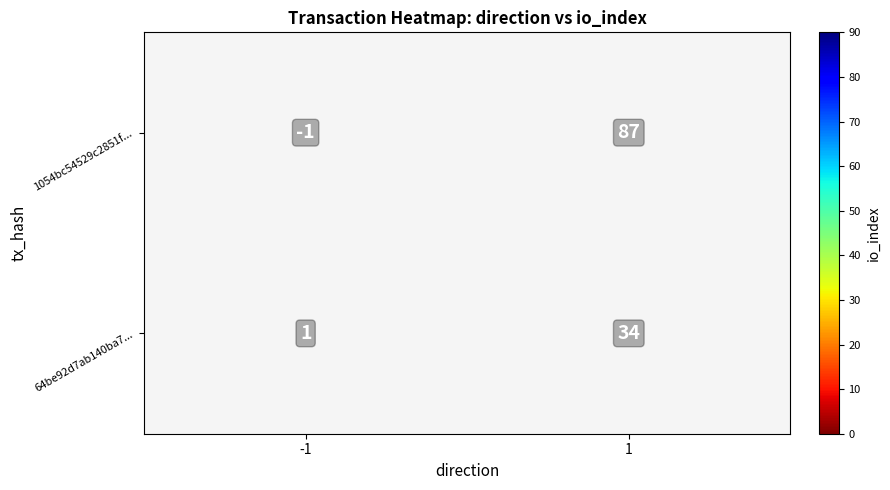

The value of 64be92d7ab140ba7... at 1 is 56. True or false?

False